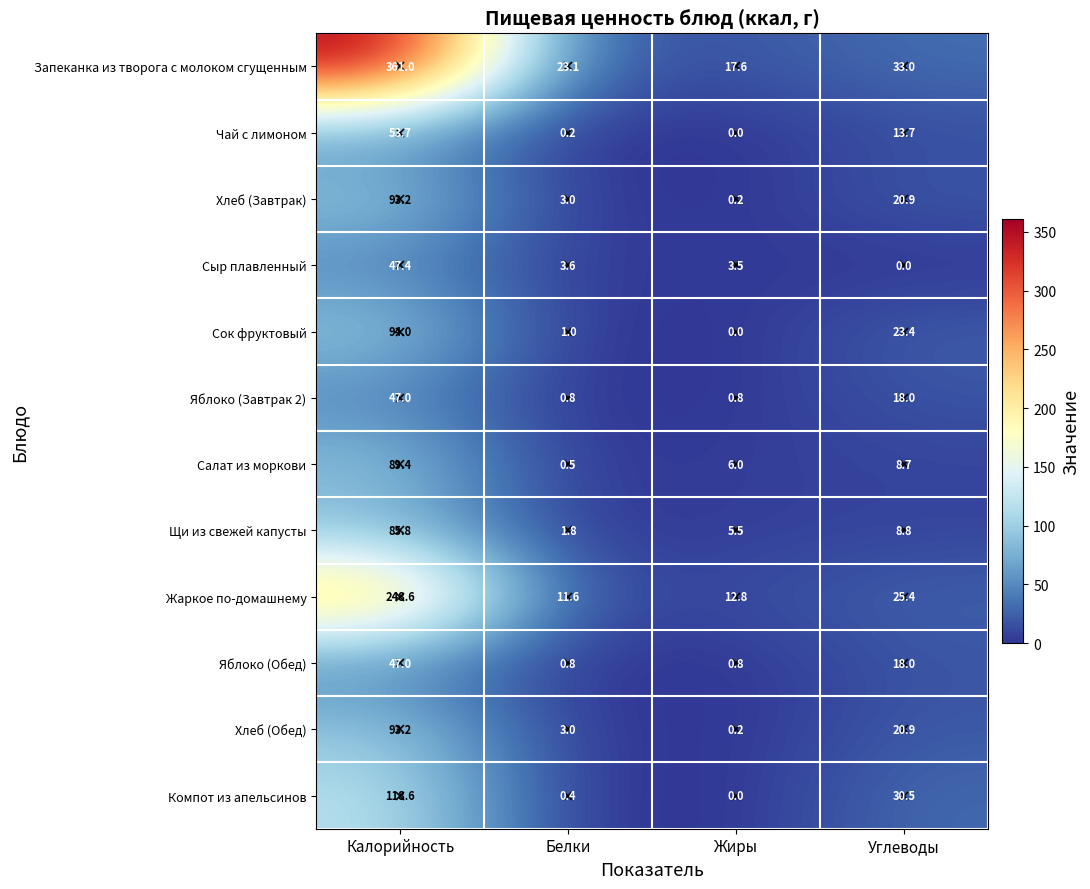

Where does the Щи из свежей капусты series first go above 8?

Калорийность